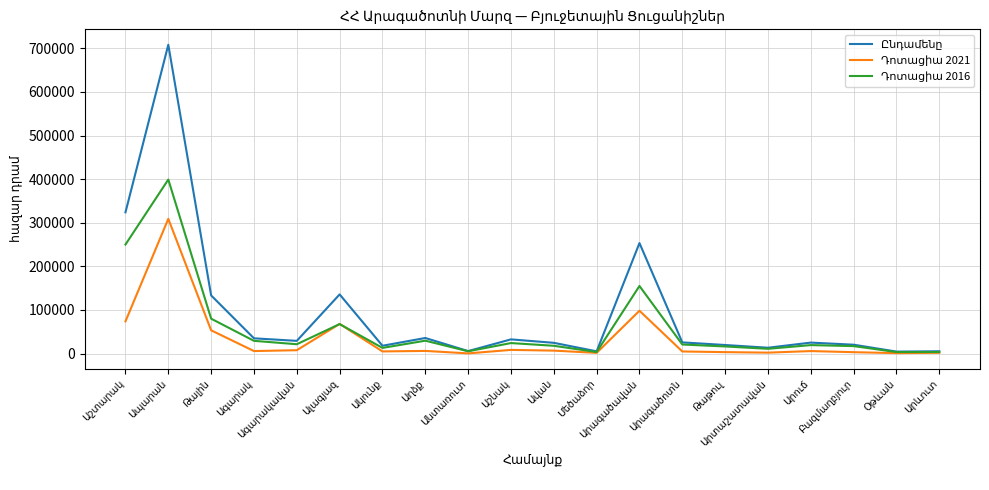

What is the maximum value shown in the chart?

708329.7